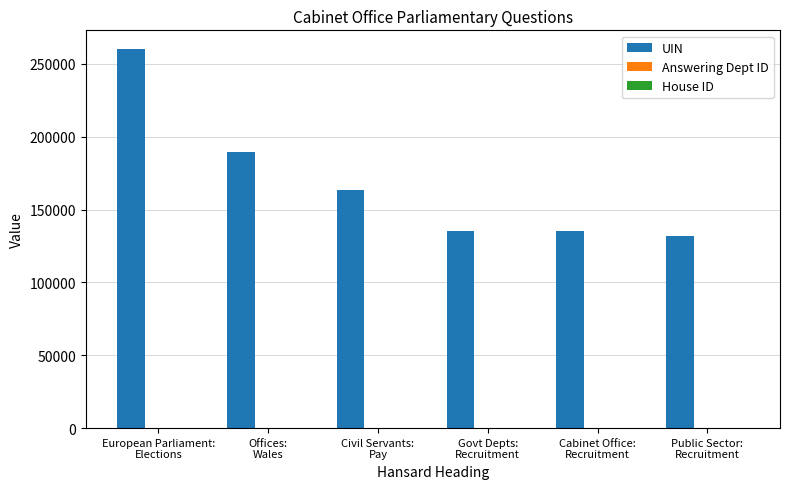

Which series has the largest total across all categories?

UIN